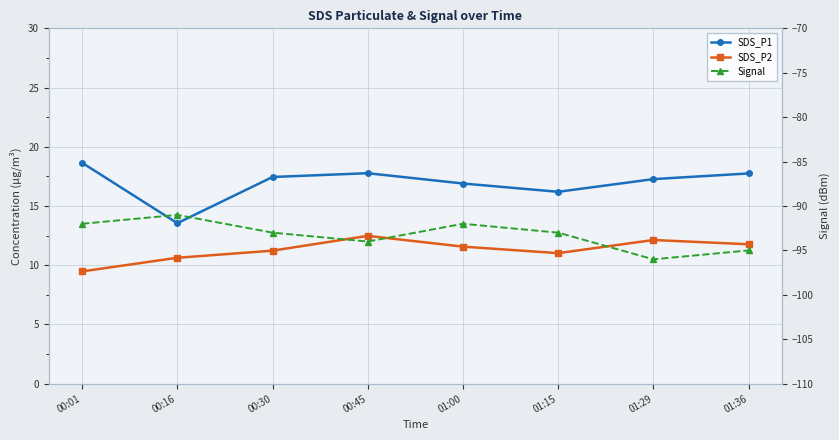

True or false: Signal and SDS_P2 cross at least once.

False